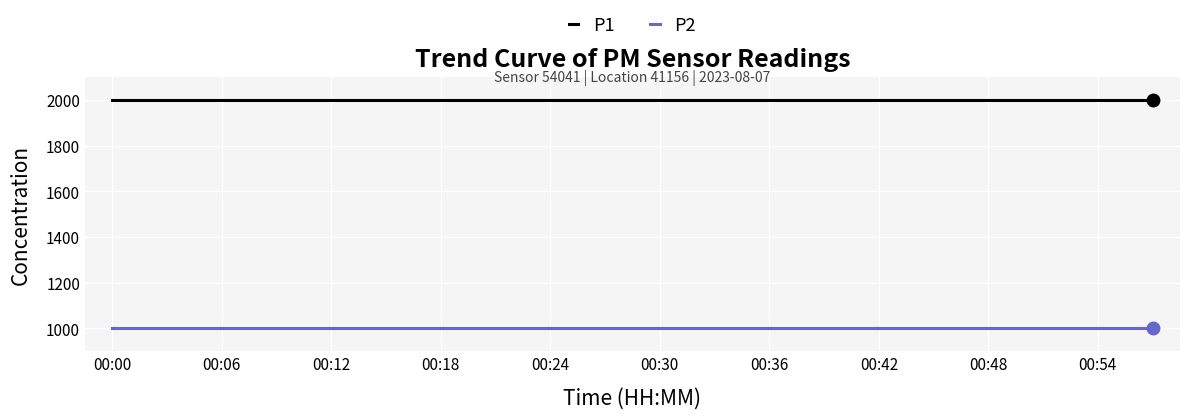

What are all the series names shown in the legend?

P1, P2